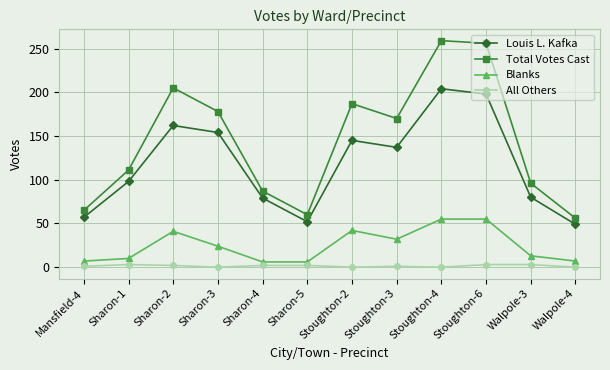

Where is the first local maximum for Blanks?

Sharon-2